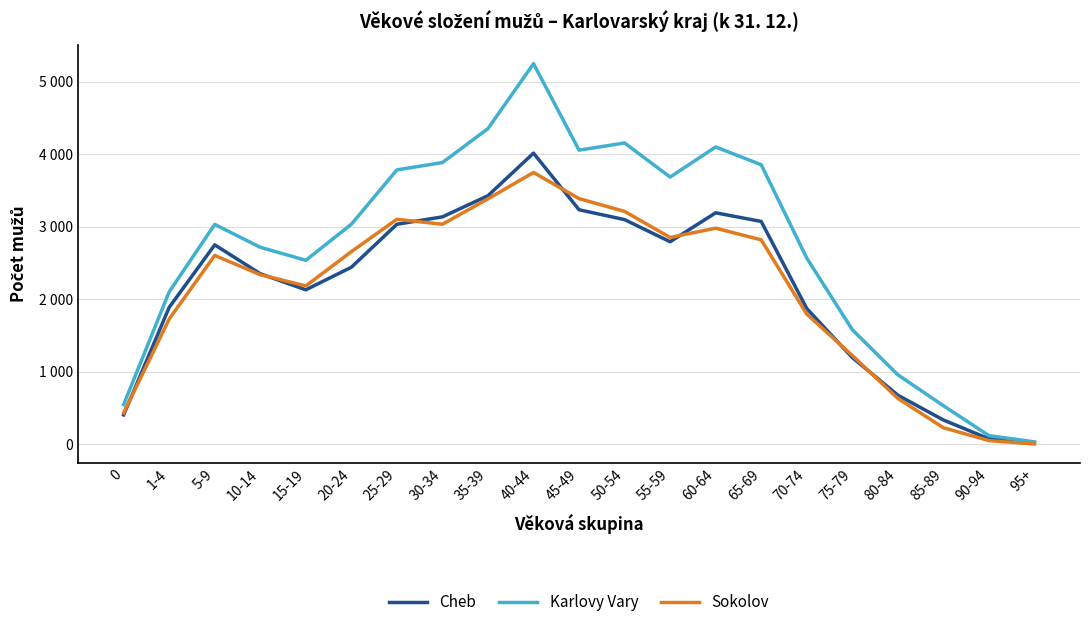

In Karlovy Vary, how many points are higher than both neighbors (excluding endpoints)?

4